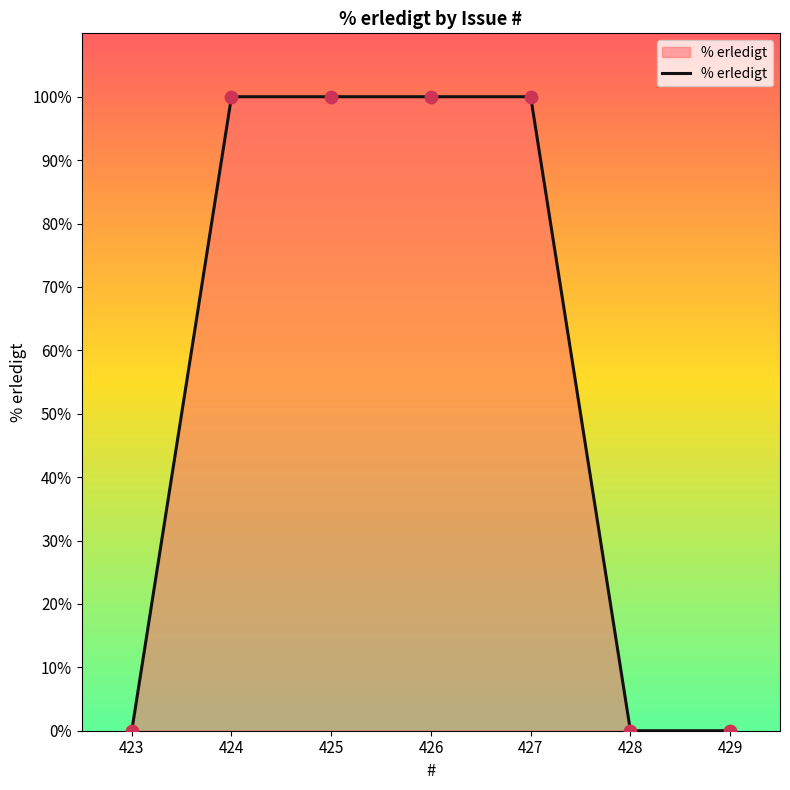

Between 426 and 423, which is larger?

426